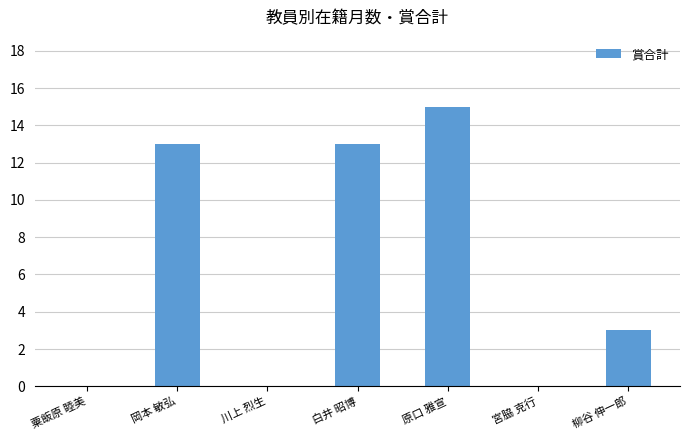

True or false: the data shows 0 at 宮脇 克行.

True